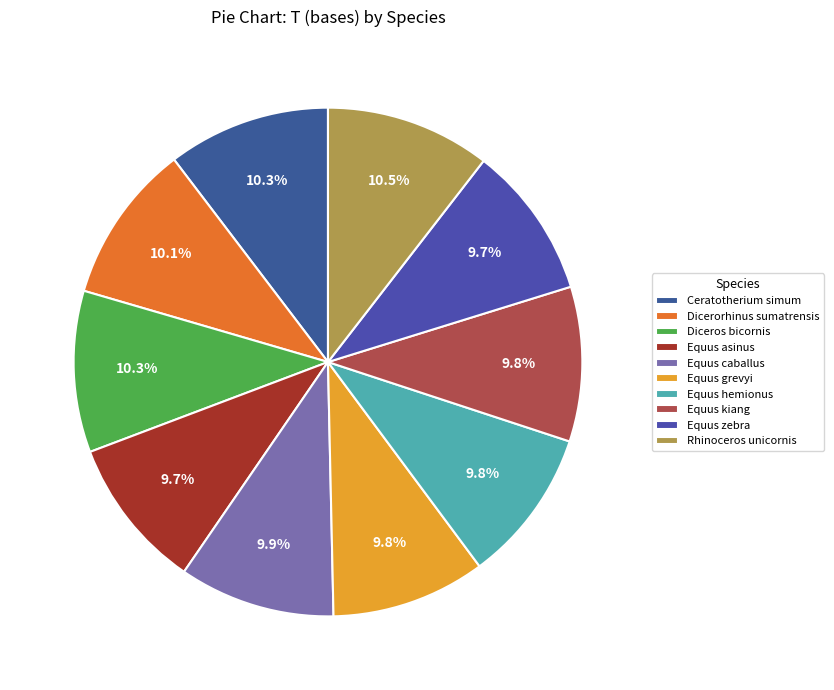

Combined, what portion of the pie is Ceratotherium simum and Diceros bicornis?

20.6%